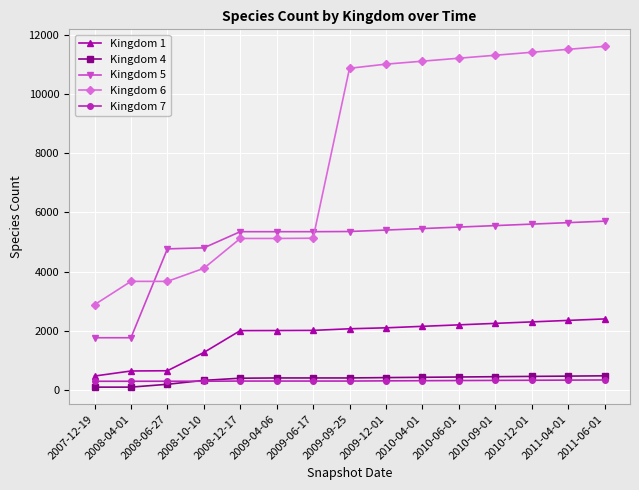

True or false: Kingdom 1 and Kingdom 7 intersect in this chart.

False